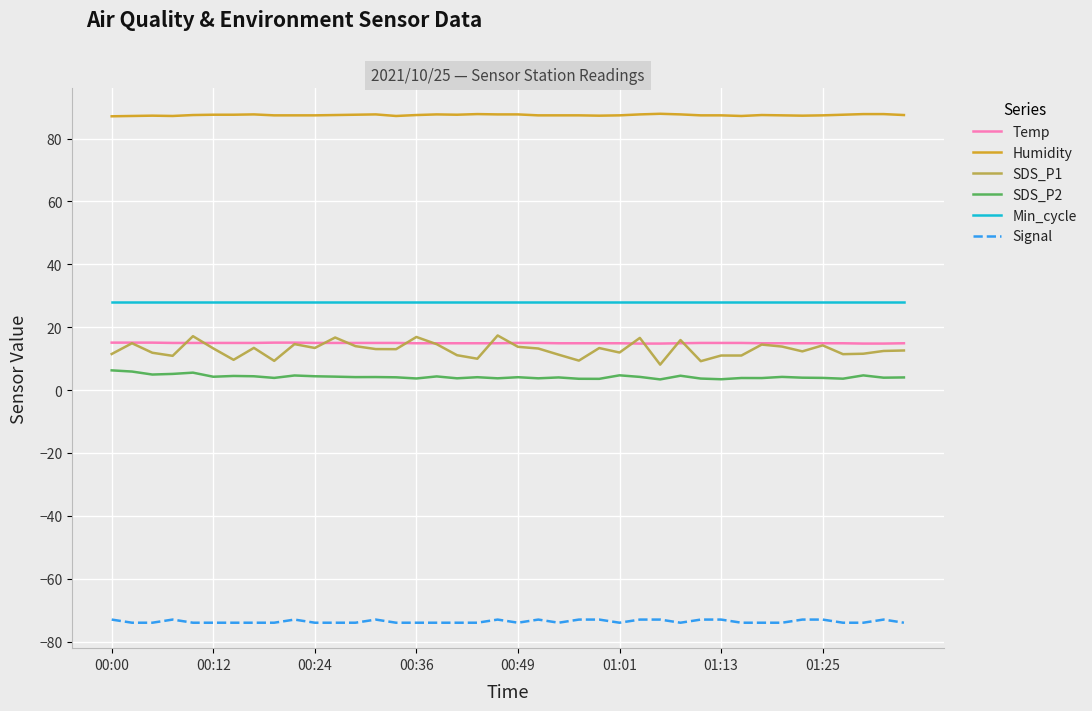

Which series has the largest total across all categories?

Humidity